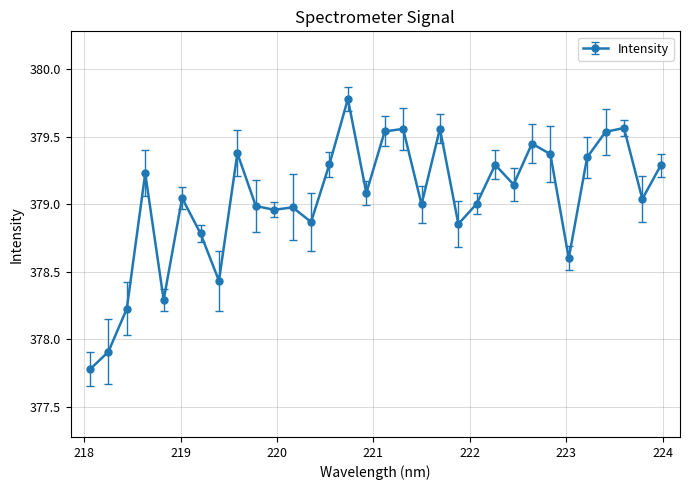

True or false: there are more than 2 points higher than both neighbors.

True